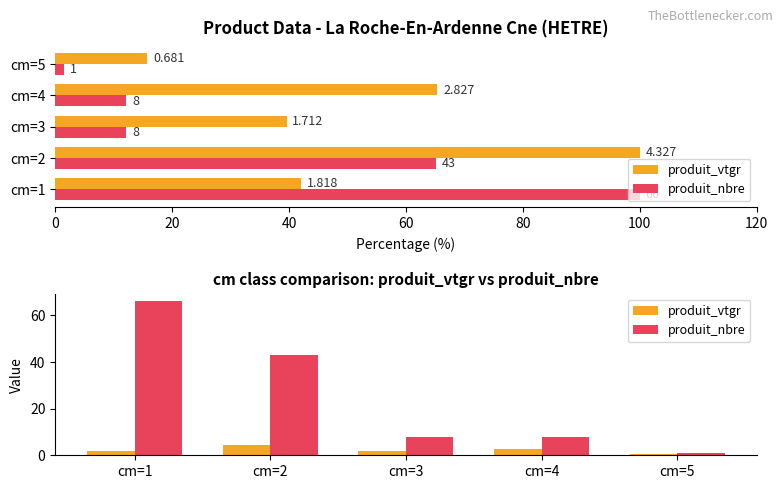

How many values in the produit_vtgr series are below 1?

1